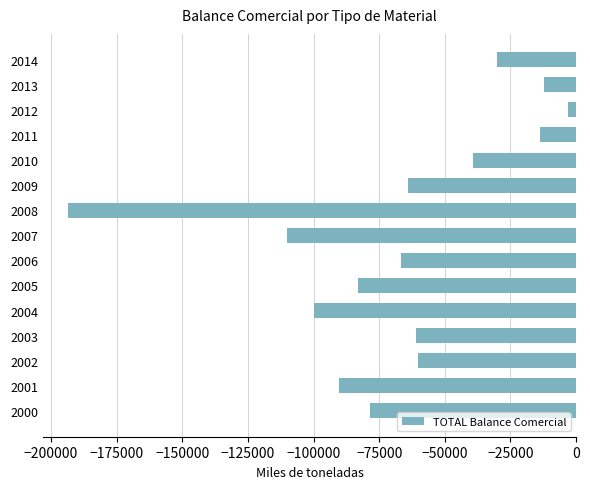

What is the change in value from 2001 to 2003?

+29248.5